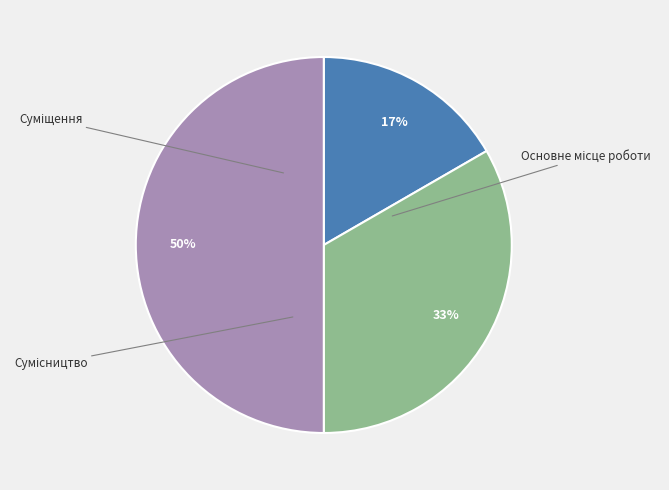

What percentage is the Основне місце роботи slice, to the nearest percent?

17%